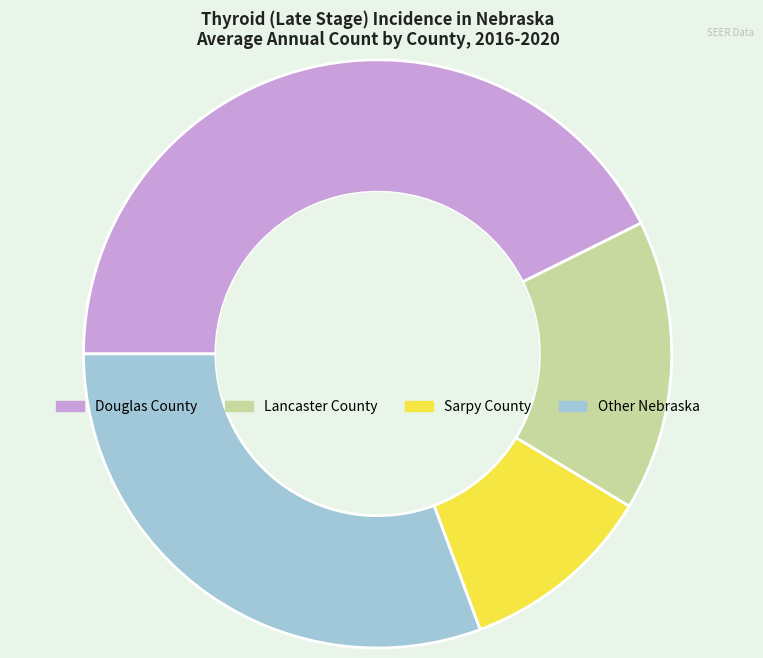

The Douglas County slice represents 43% of the pie. True or false?

True